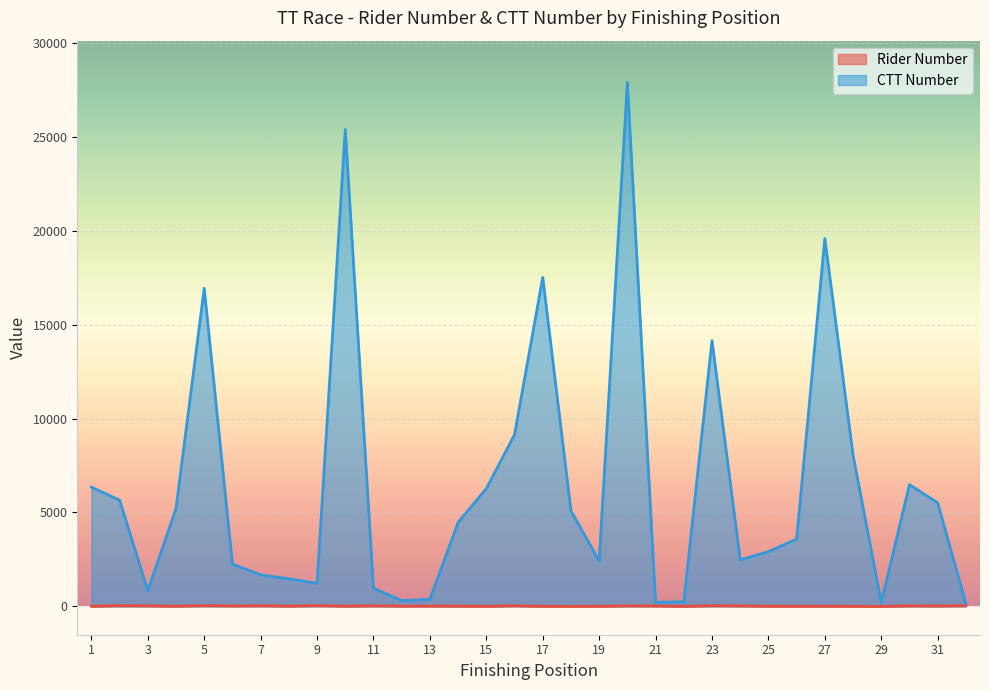

Is the value of CTT Number at 14 greater than the value of Rider Number at 16?

Yes